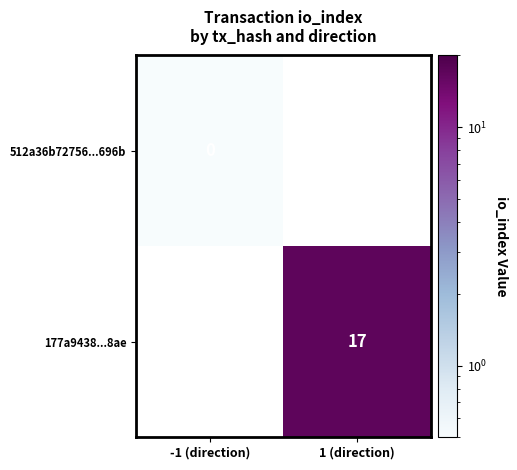

The 177a9438...8ae series shows 5.4 at 1 (direction). True or false?

False